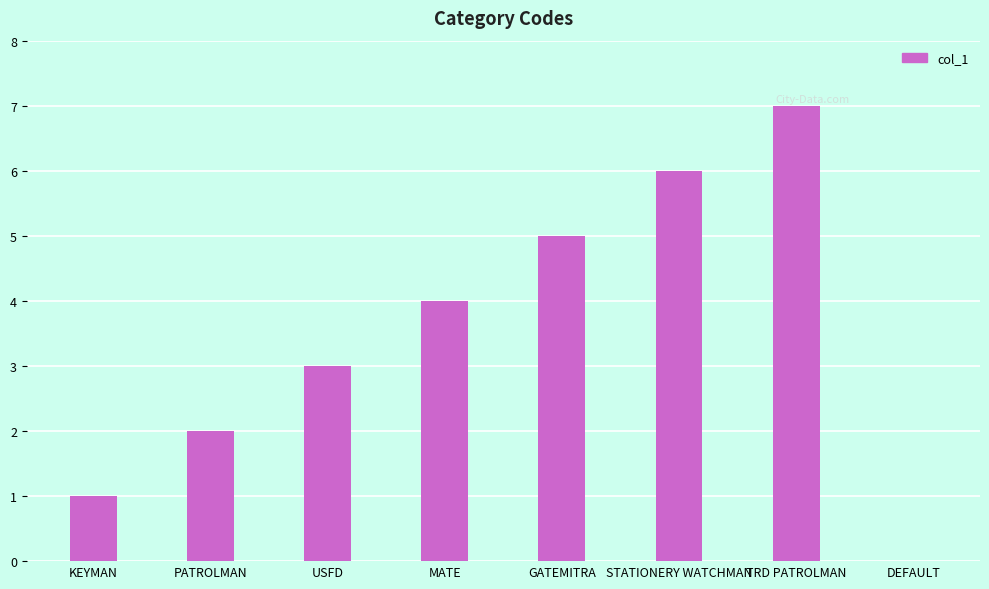

What is the sum of all values?

28